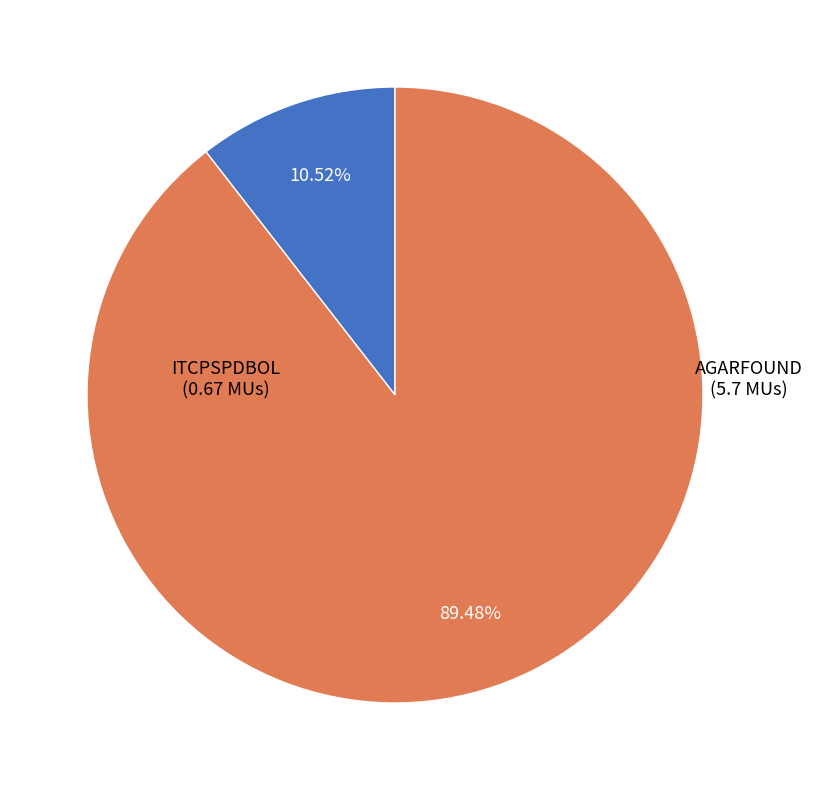

Is there a majority slice in this chart?

Yes